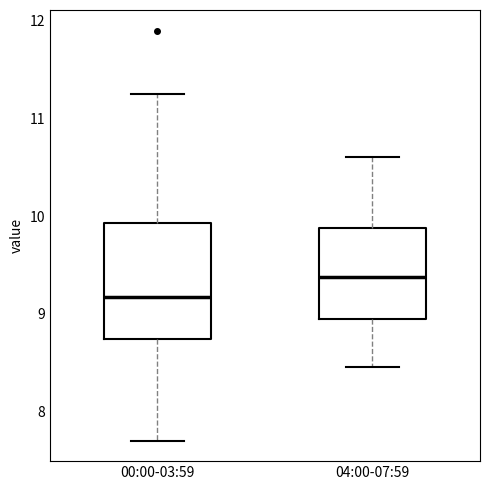

Comparing the boxes themselves (not the whiskers), which one is the tallest?

00:00-03:59